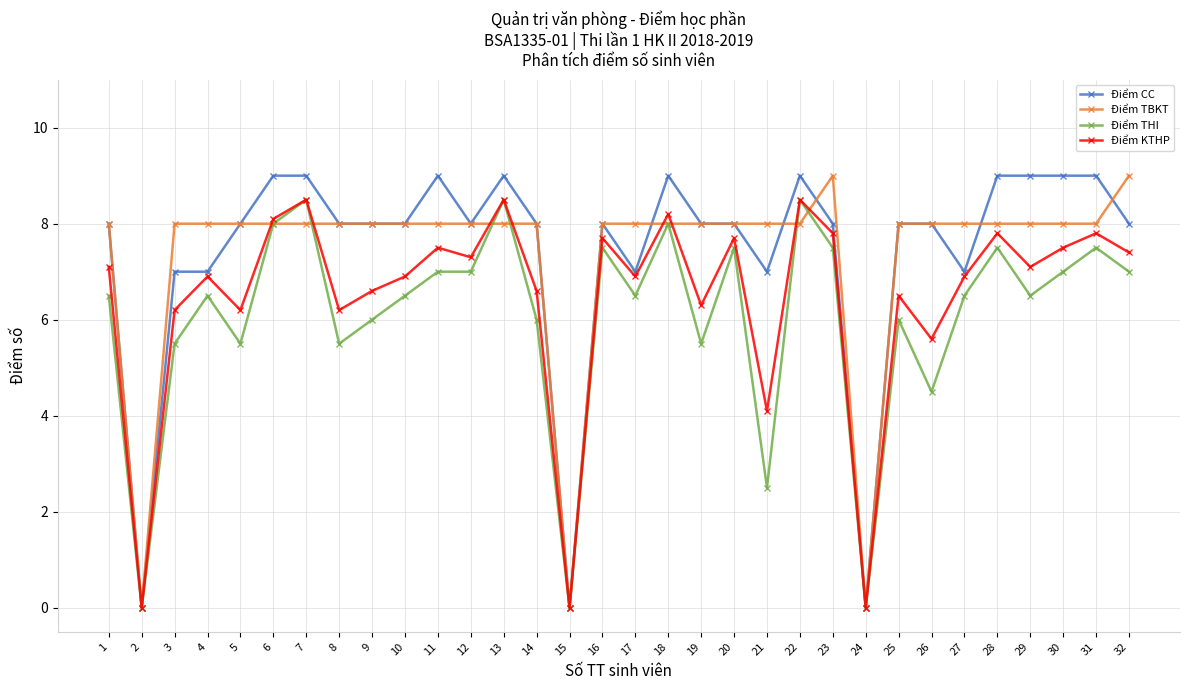

What is the difference between the highest and lowest values at 27?

1.5